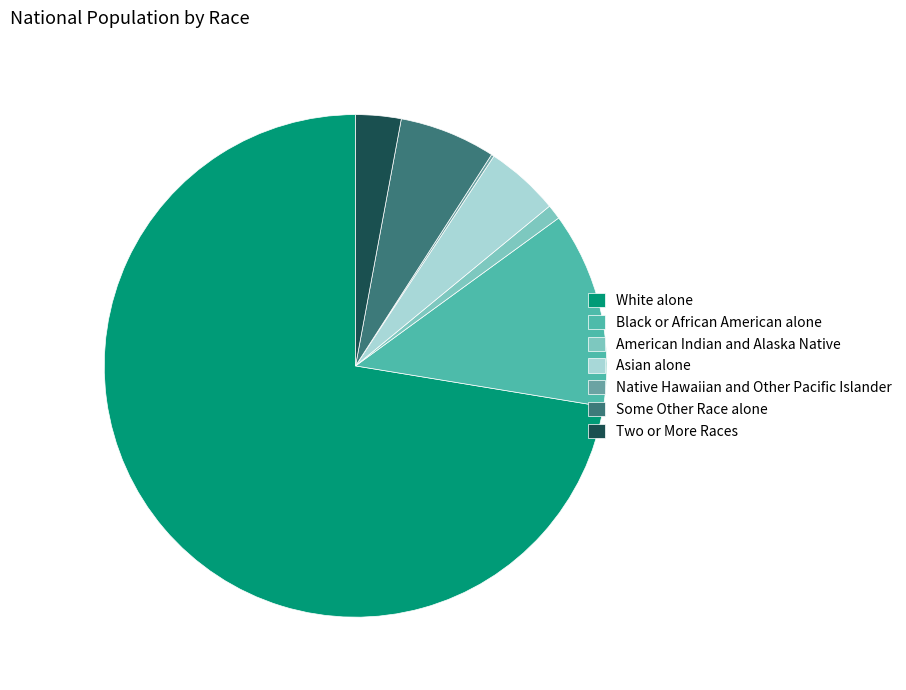

Count the number of slices in the pie.

7